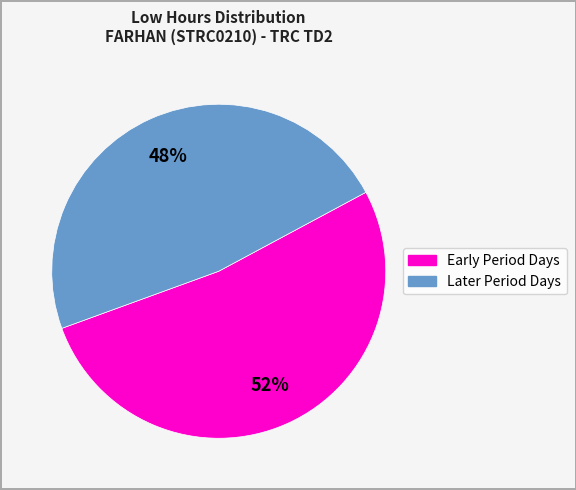

To the nearest percent, what is the average slice percentage?

50%